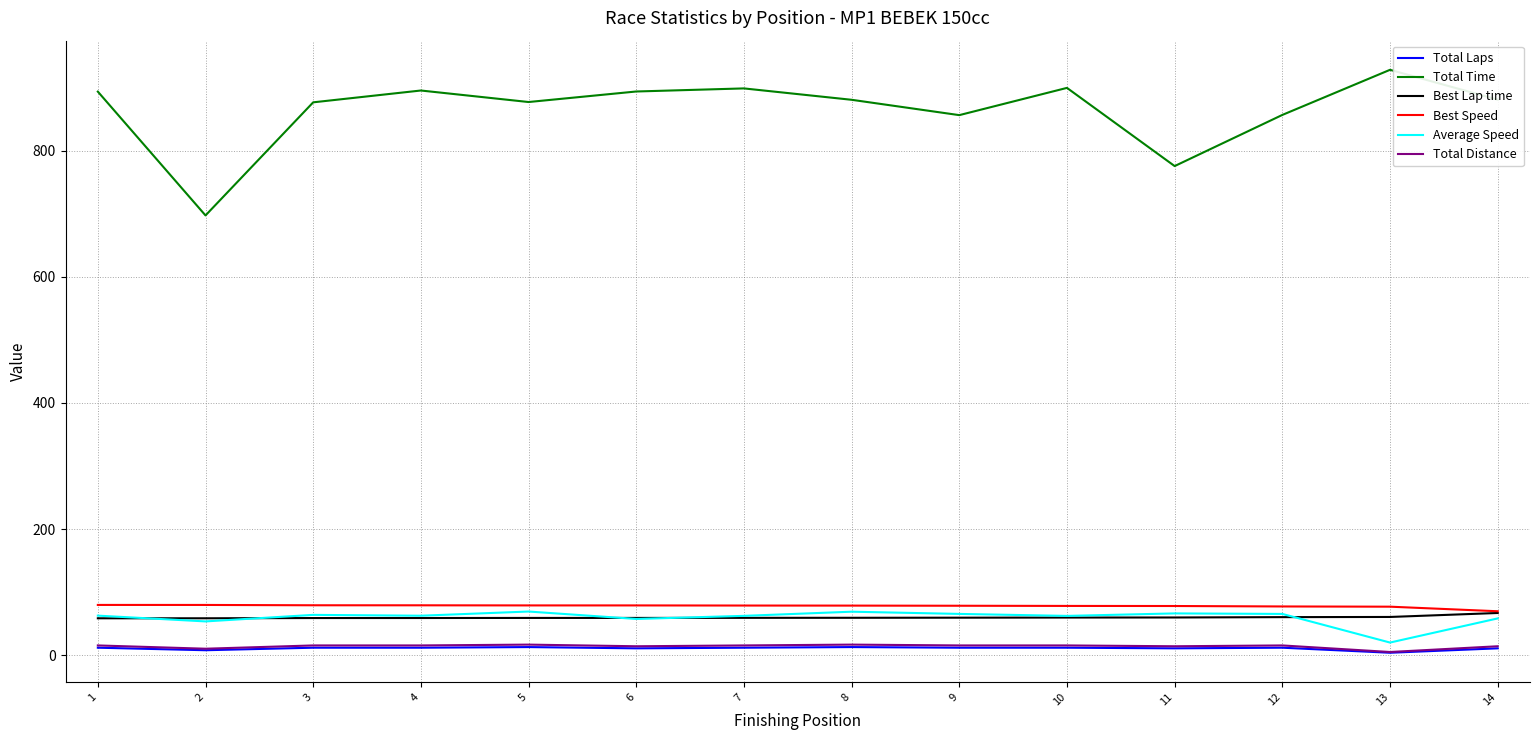

What is the average value of the Total Laps series?

11.1